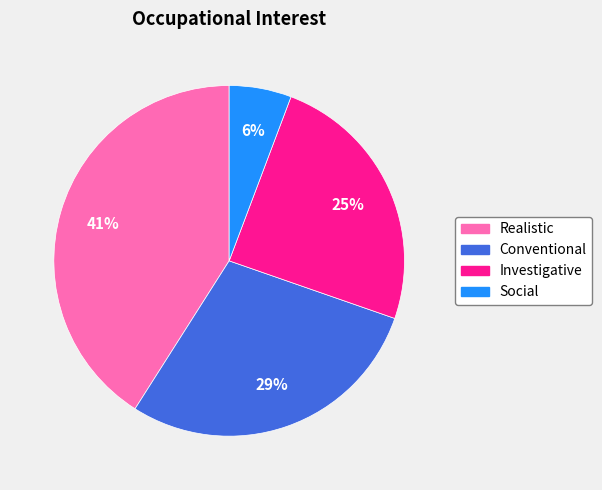

Count the number of slices in the pie.

4